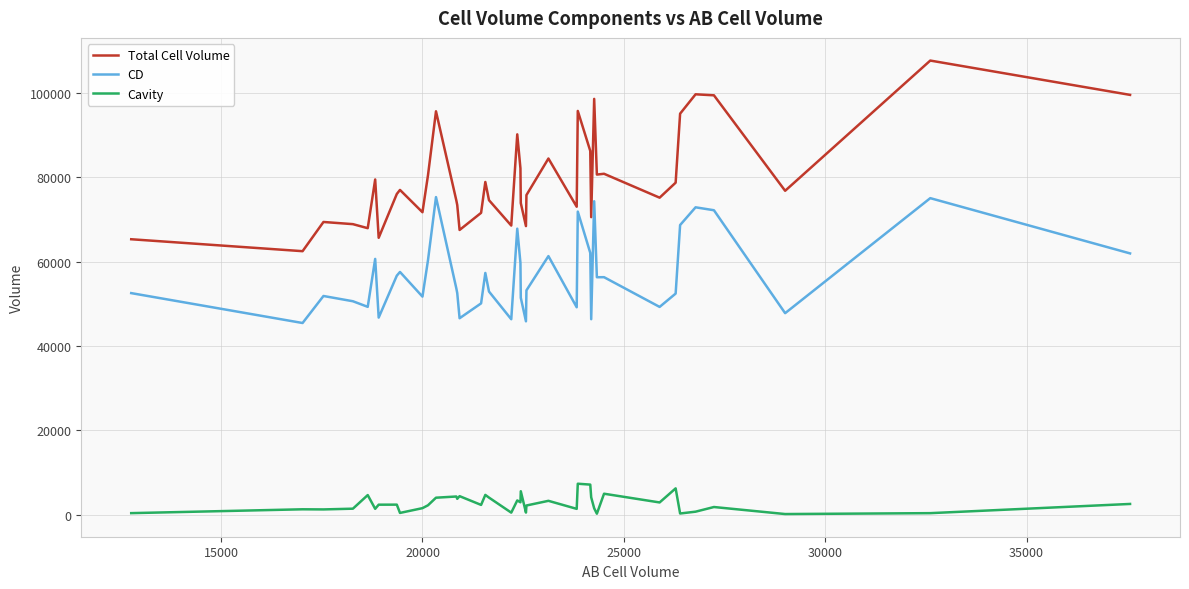

Rank the series by their average value, from lowest to highest.

Cavity, CD, Total Cell Volume